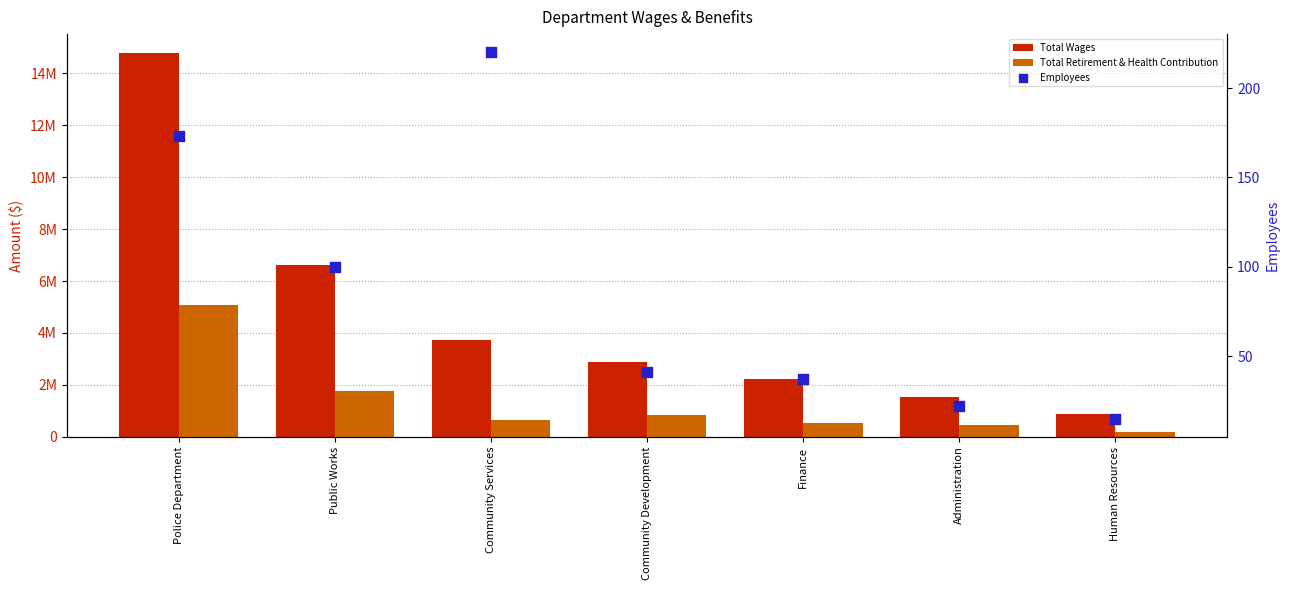

Which series has the largest Y range (max minus min)?

Total Wages